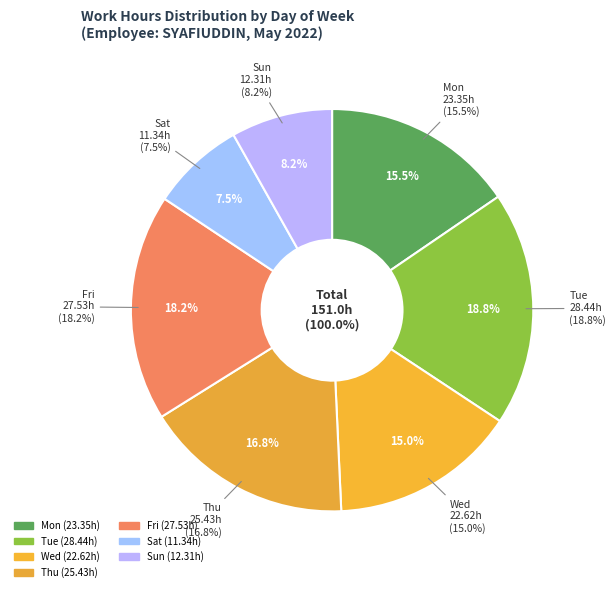

Between Tue and Sun, which is larger?

Tue